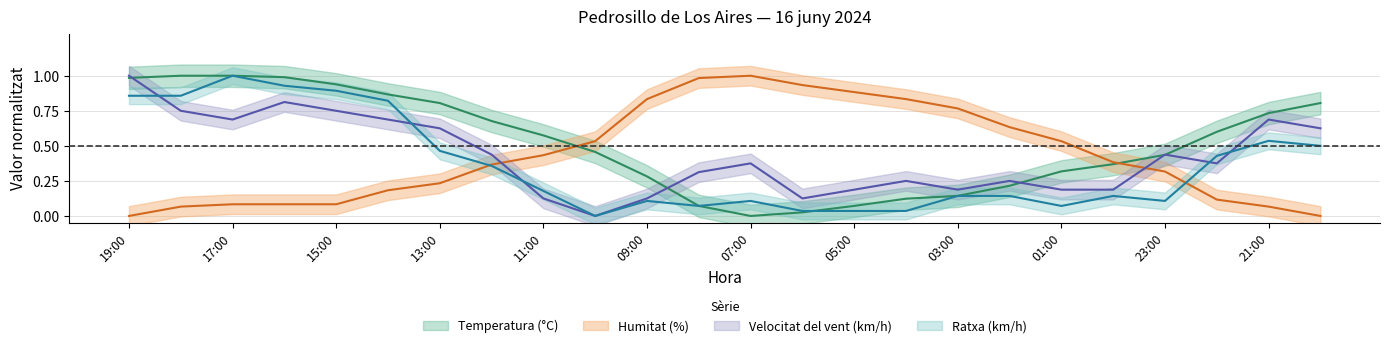

What are all the series names shown in the legend?

Temperatura (°C), Humitat (%), Velocitat del vent (km/h), Ratxa (km/h)